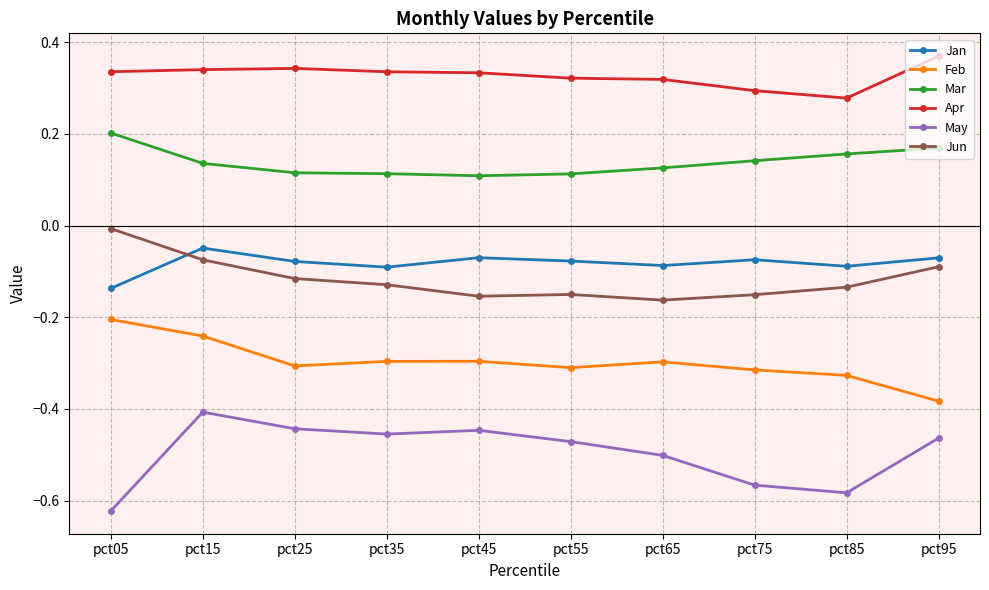

How many categories are shown in the chart?

10